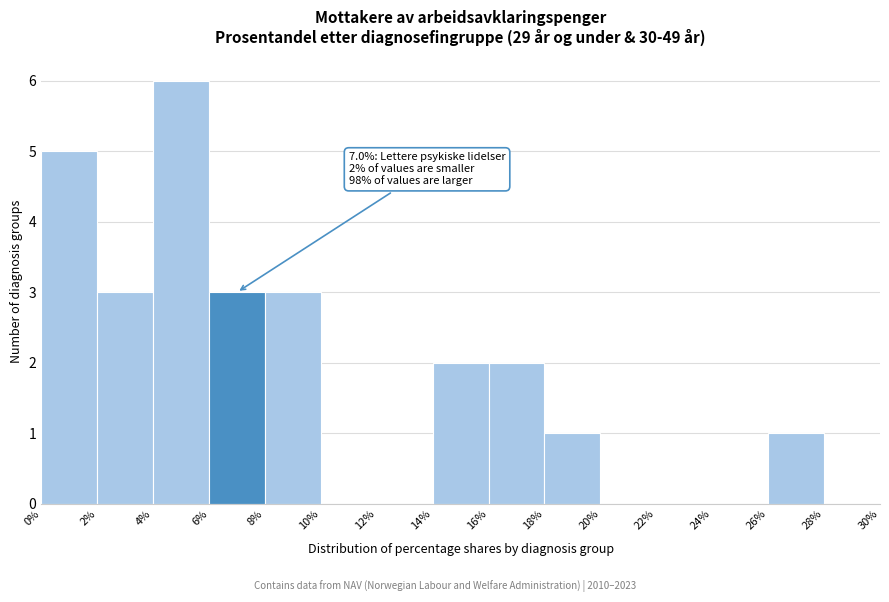

Over which range of the x-axis is the bar tallest?

4% to 6%